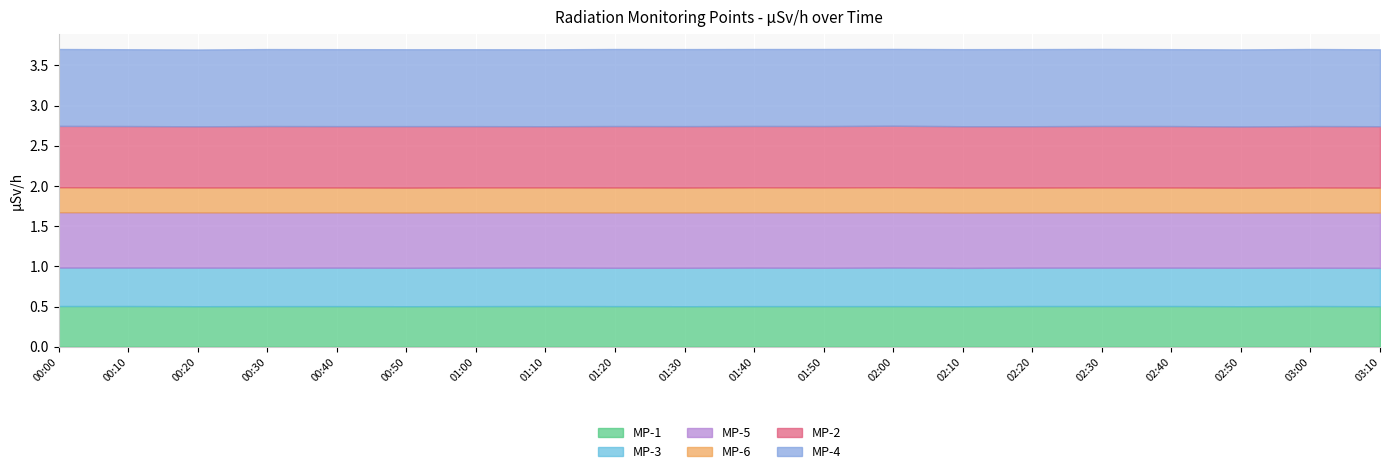

Which series has the largest total across all categories?

MP-4